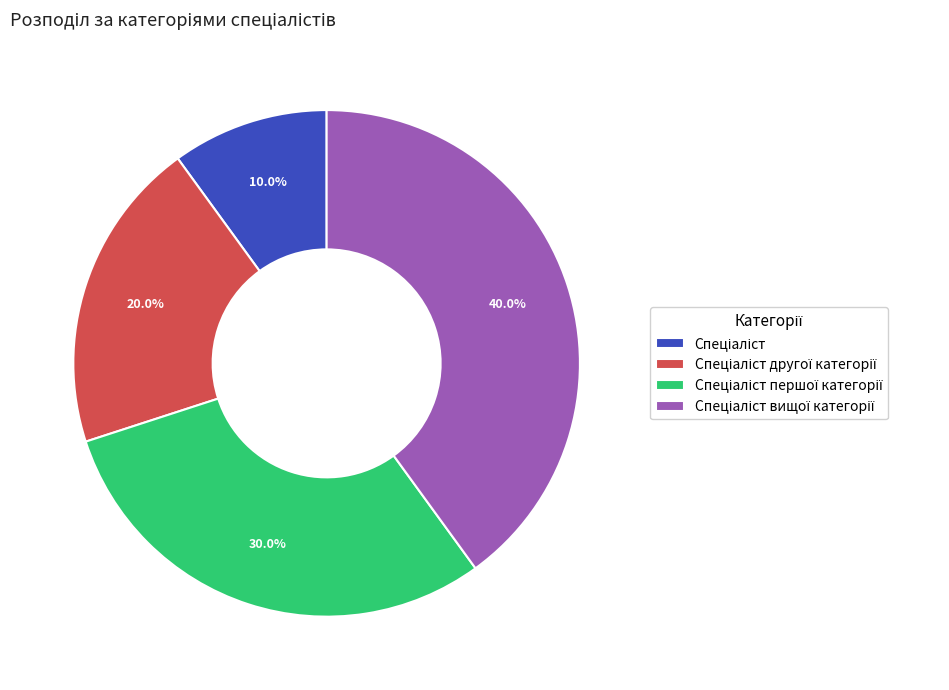

Is there any slice that represents more than half of the pie?

No